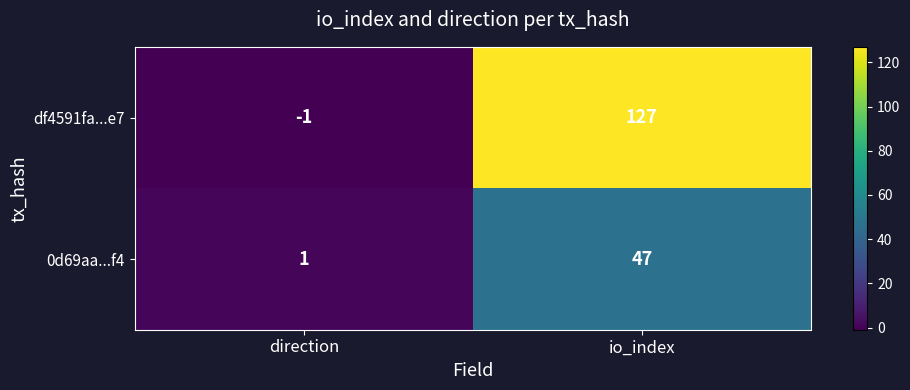

What is the difference between the 0d69aa...f4 values at direction and io_index?

46